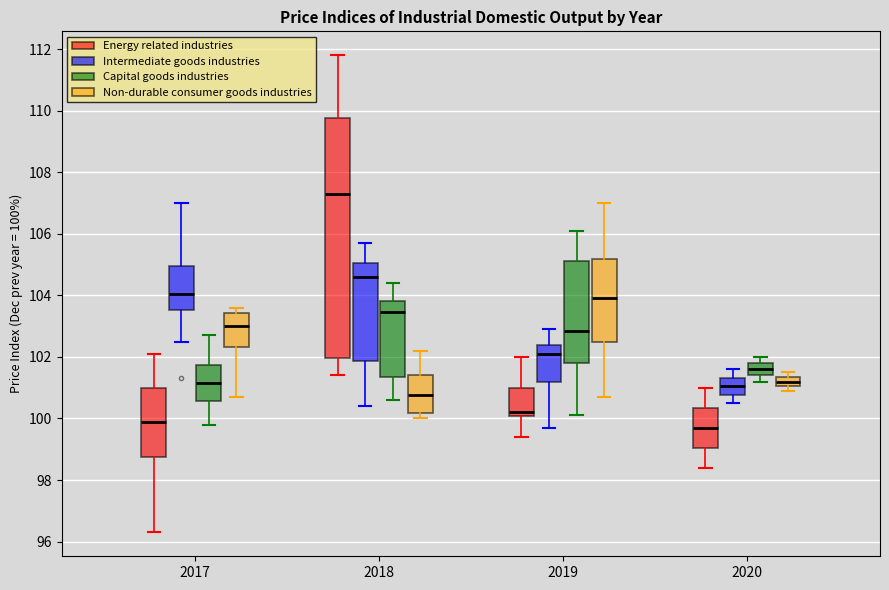

Where is the upper edge of the box for 2018 (Non-durable consumer goods industries) on the y-axis? The values are not printed on the chart, so give them approximately, as read against the axis.

101.4